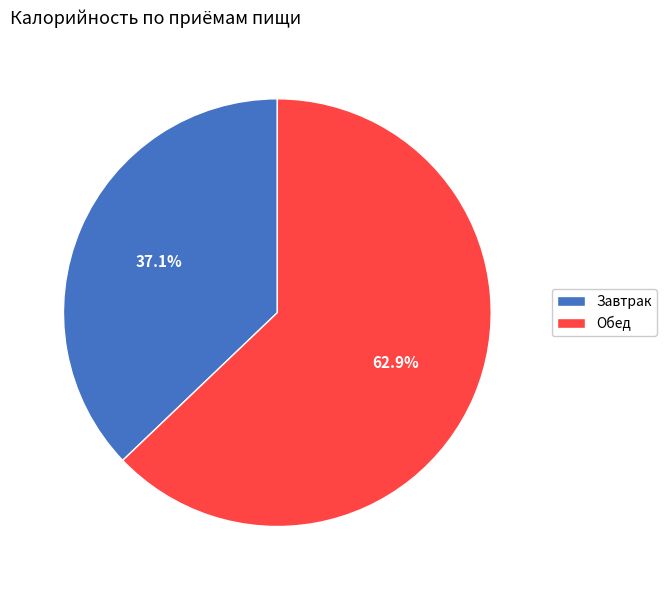

Which category has the biggest portion of the pie?

Обед